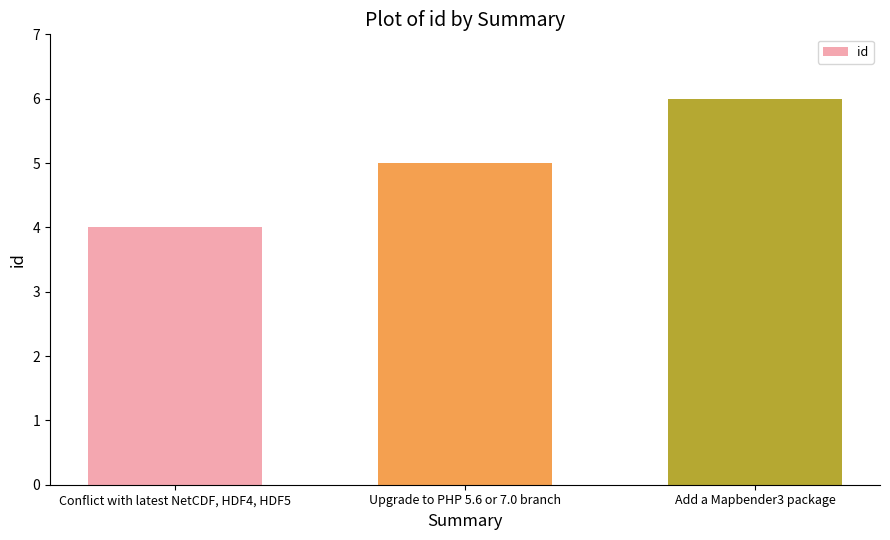

What is the difference between the values at Upgrade to PHP 5.6 or 7.0 branch and Add a Mapbender3 package?

1